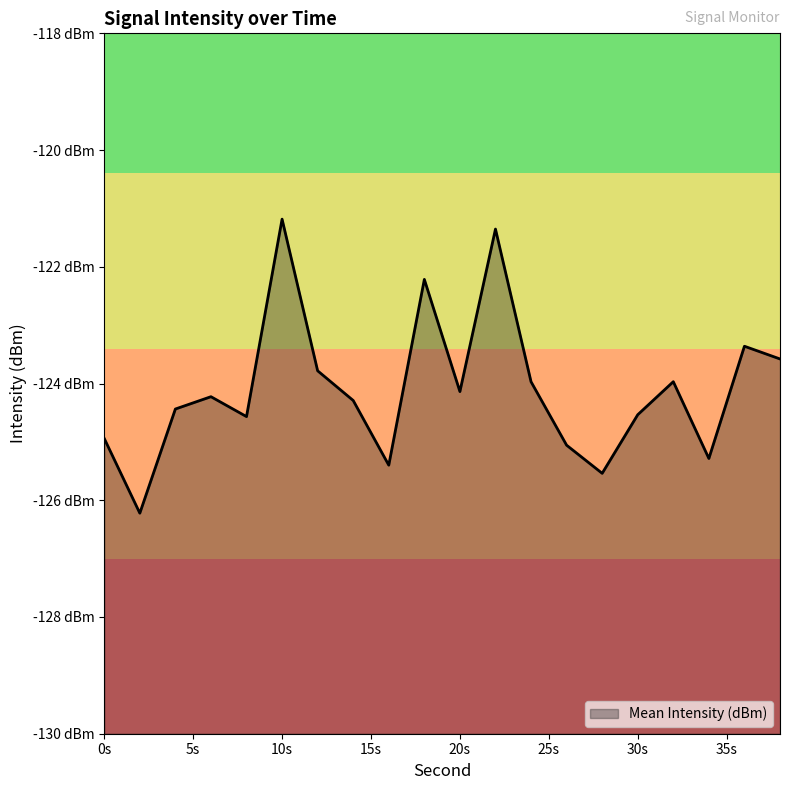

What is the average value?

-124.1